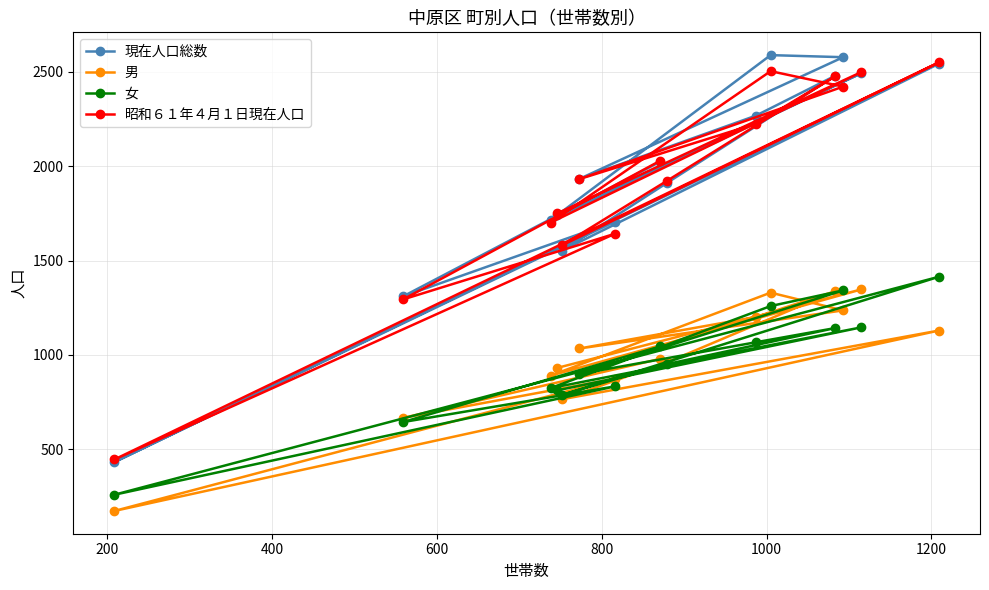

What is the minimum value shown in the chart?

173